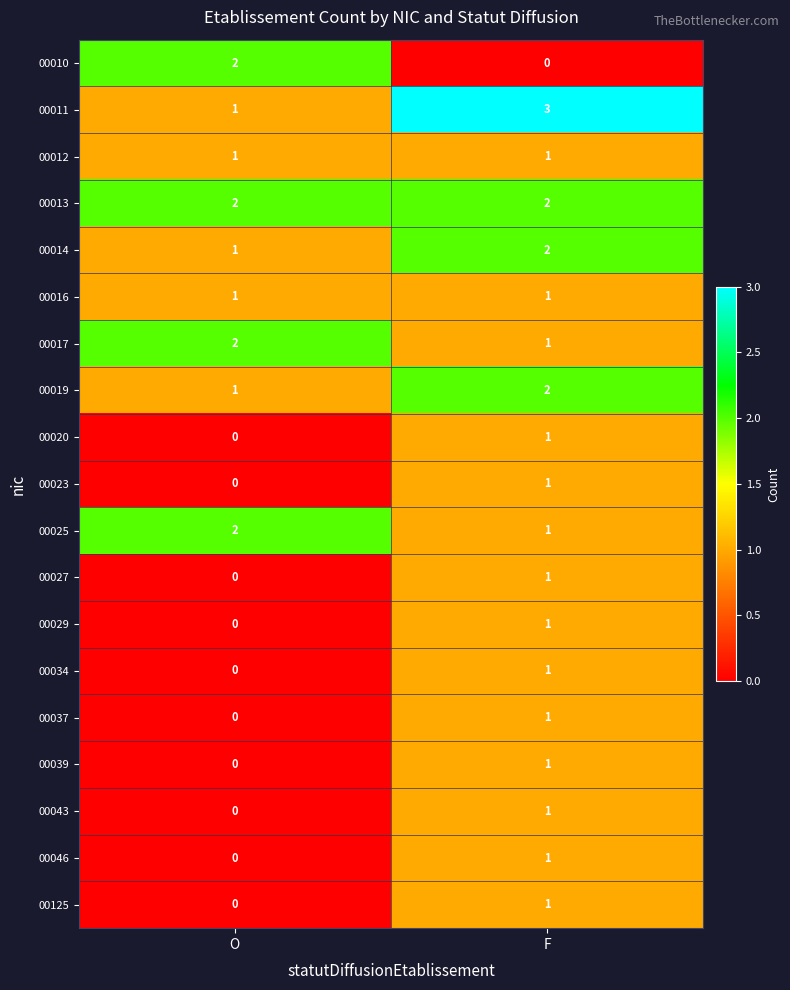

Which category has the highest value in the 00046 series?

F